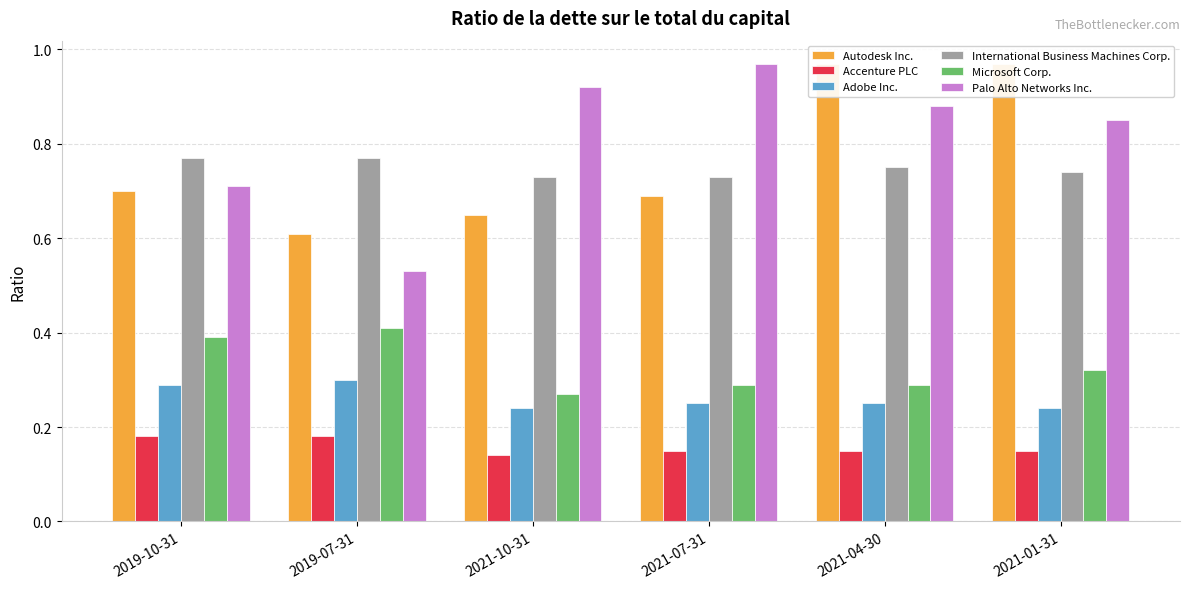

List the labels in order of Adobe Inc. value, smallest first.

2021-10-31, 2021-01-31, 2021-07-31, 2021-04-30, 2019-10-31, 2019-07-31